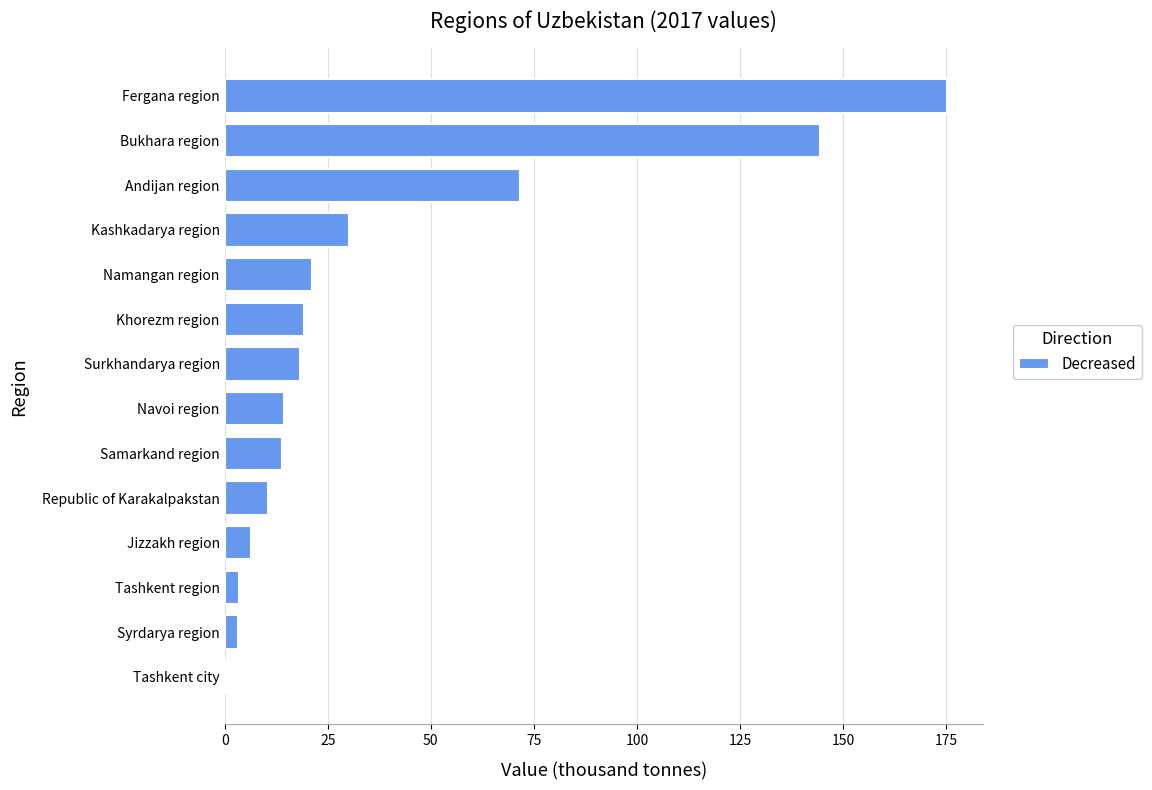

What is the ratio of the value at Surkhandarya region to the value at Navoi region?

1.3